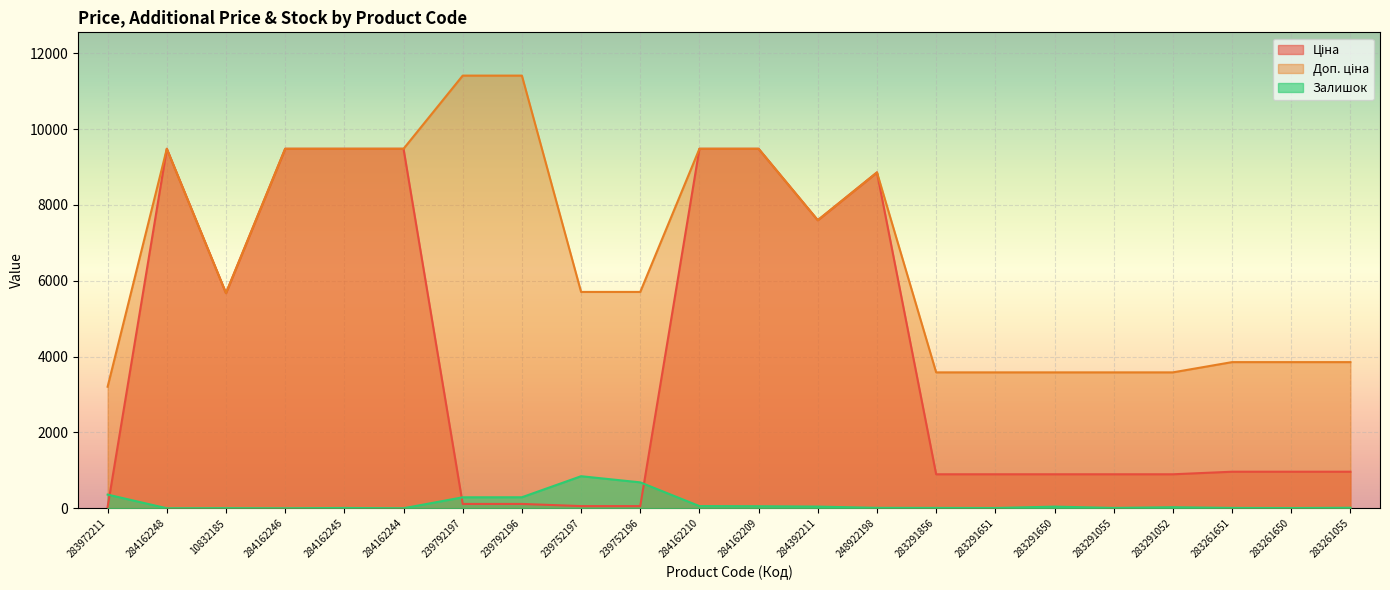

True or false: Доп. ціна and Ціна intersect in this chart.

False